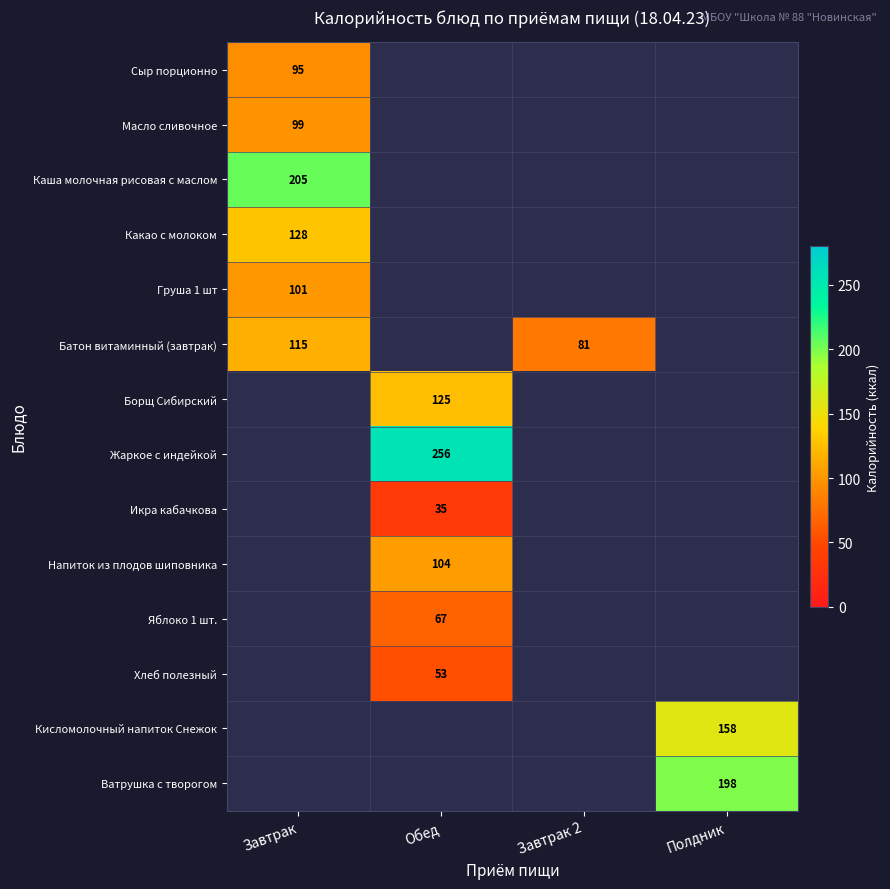

True or false: Жаркое с индейкой has a value of 256 at Обед.

True